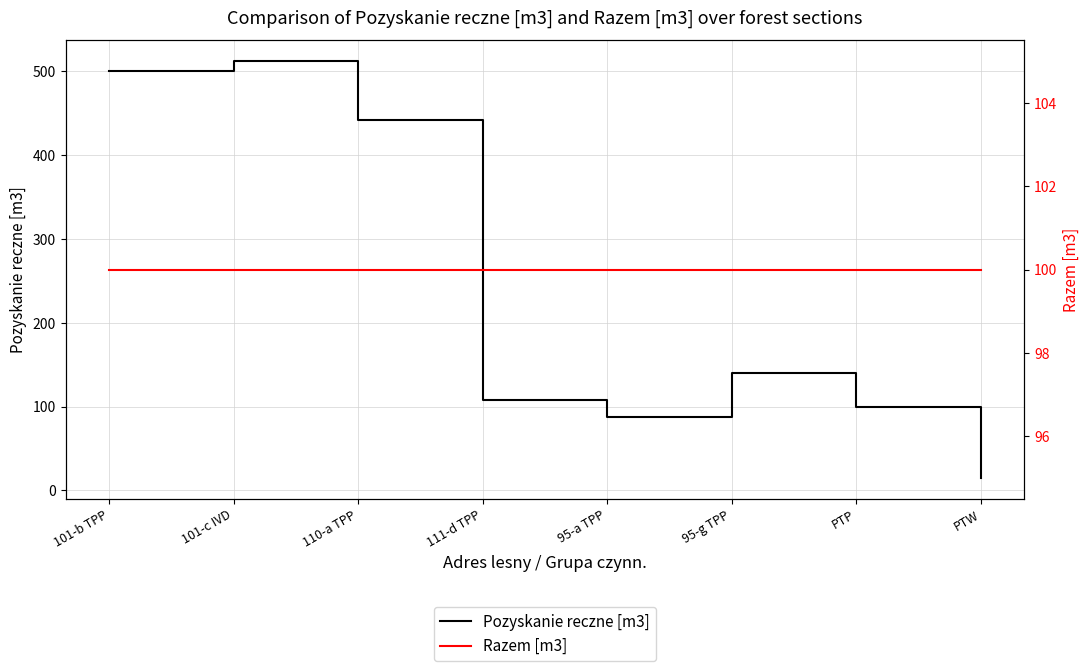

Reading left to right, transcribe all the data shown in this chart.

Pozyskanie reczne [m3]: 500	512	442	108	88	140	100	15
Razem [m3]: 100	100	100	100	100	100	100	100